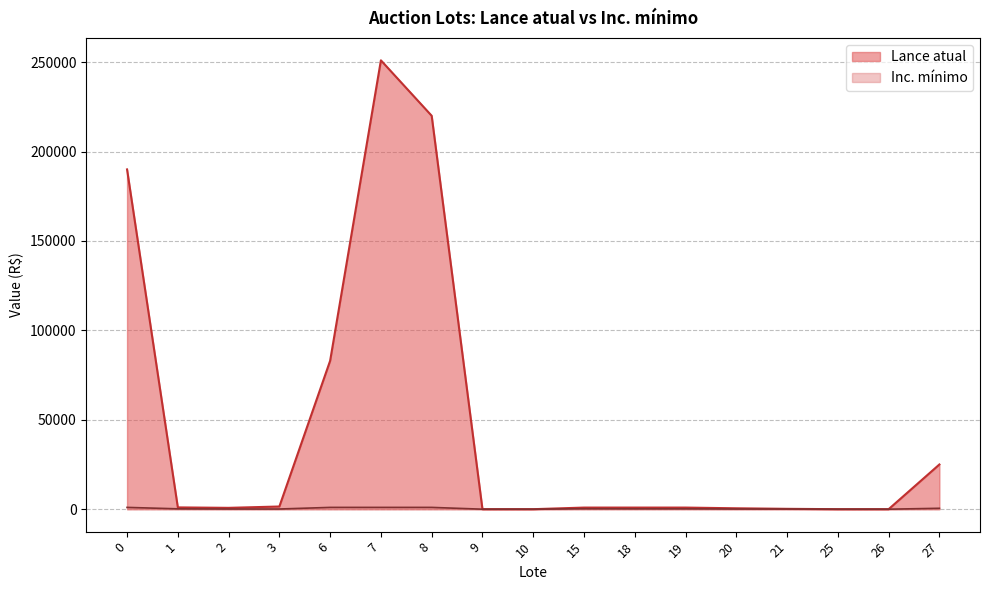

List the series in order of their overall mean, lowest first.

Inc. mínimo, Lance atual